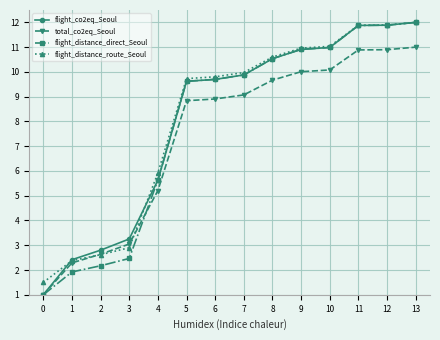

What is the spread (max minus min) of values at 6?

0.9